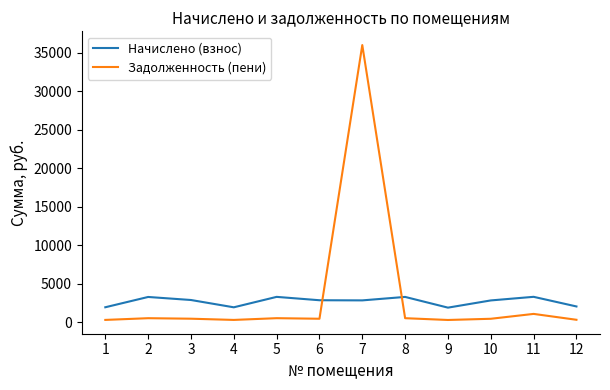

The Начислено (взнос) series shows 1969.9 at 1. True or false?

True